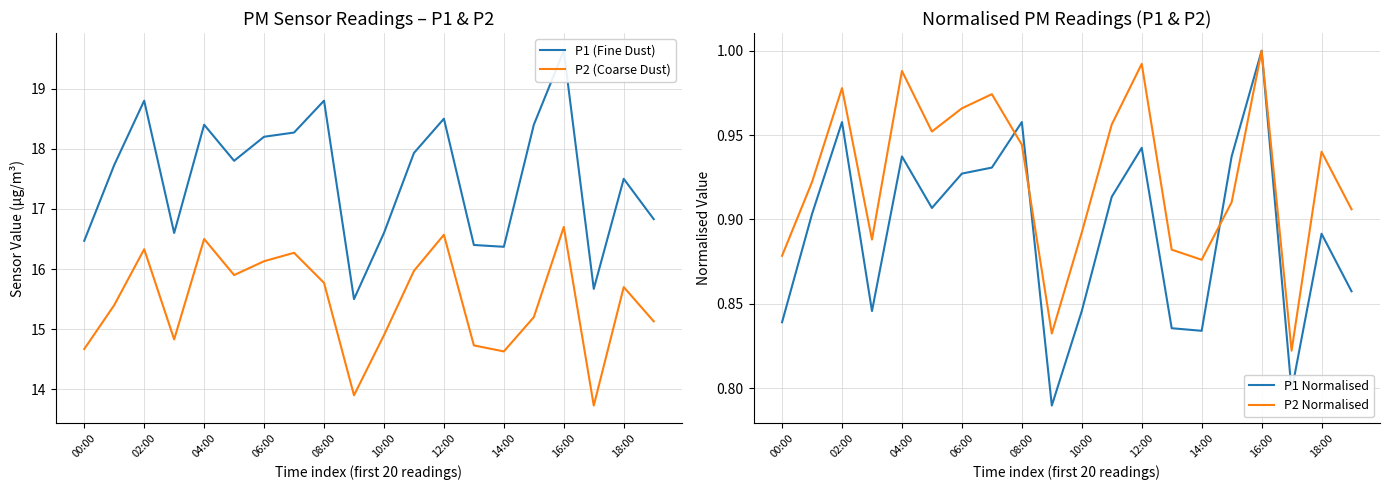

True or false: P1 Normalised has more than 0 interior local peaks.

True